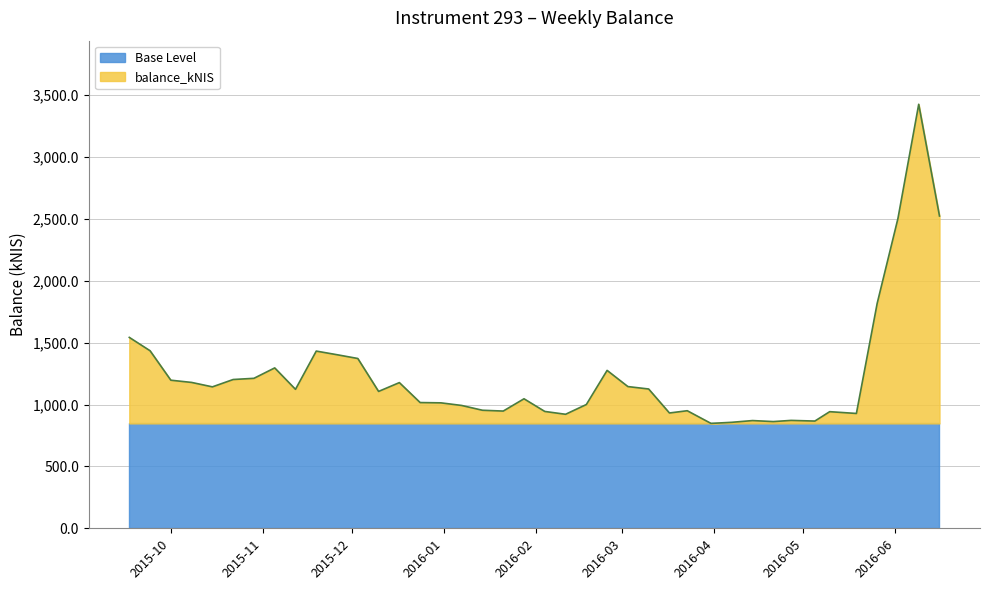

Is it true that the value at 2016-01-21 is 947.3?

True